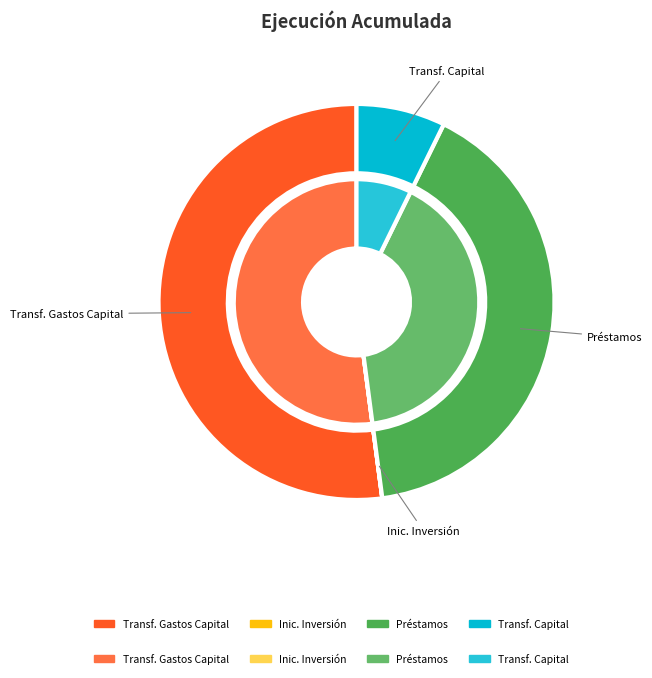

How much of the chart is everything except TRANSFERENCIAS DE CAPITAL?

92.7%